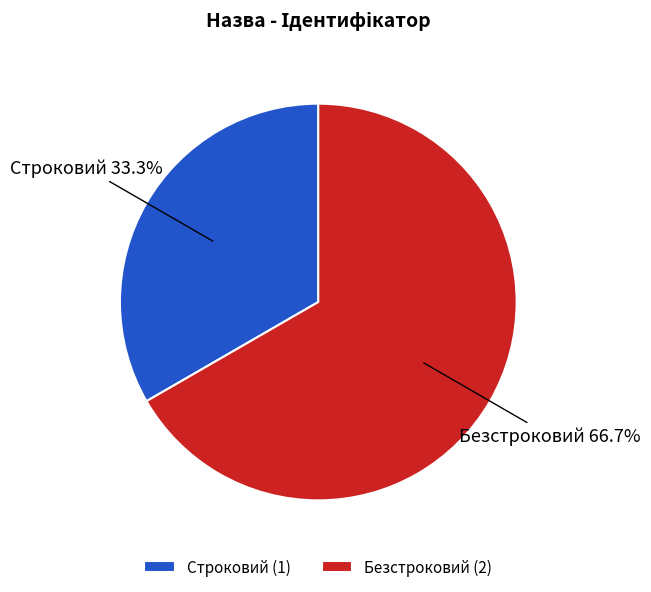

How many segments does this pie chart have?

2